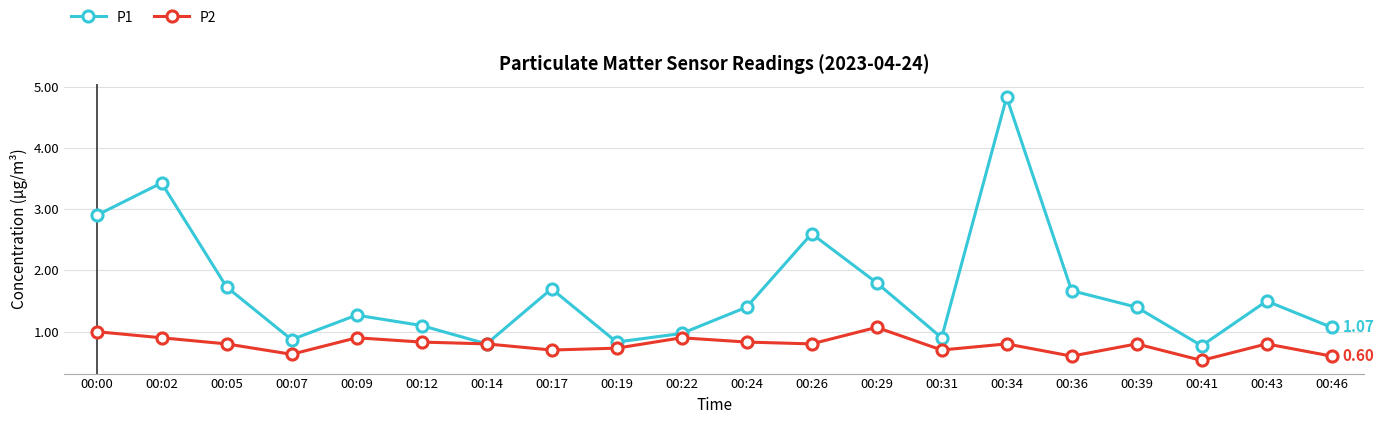

Where is the first local minimum for P1?

00:07